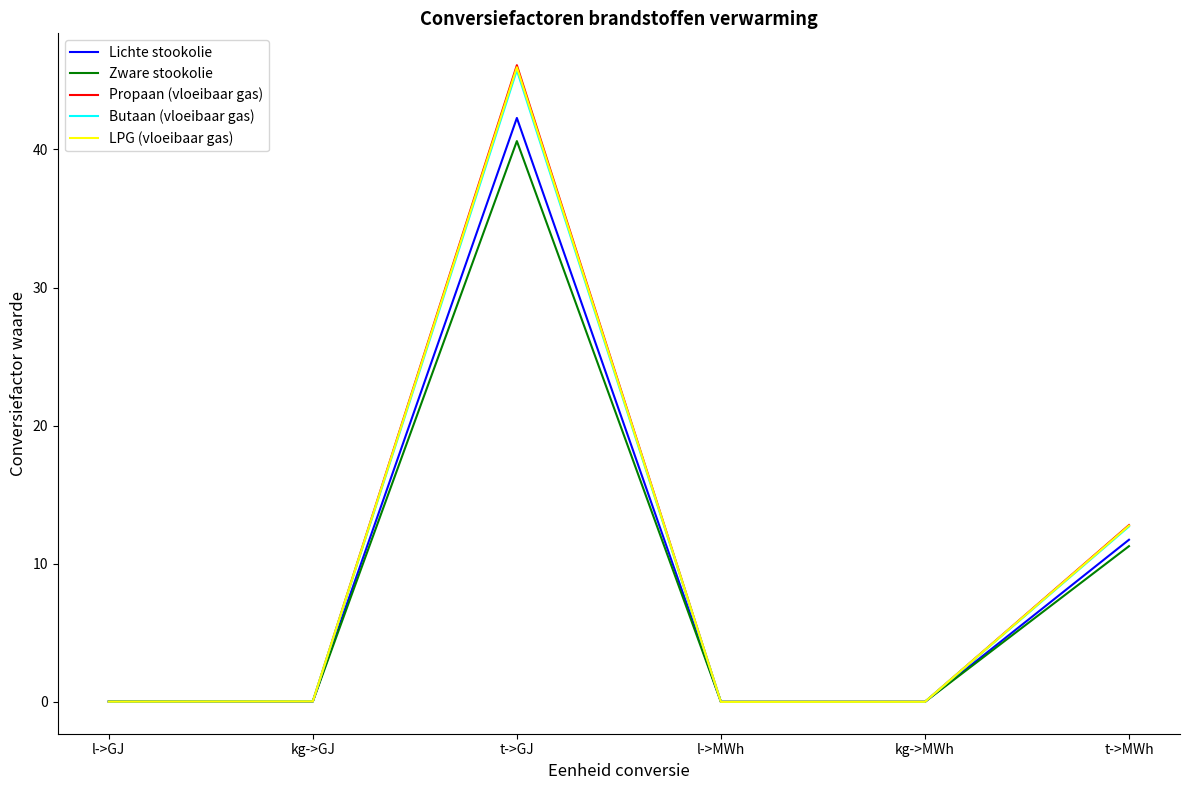

Is it true that Zware stookolie equals 0.0 at l->GJ?

True